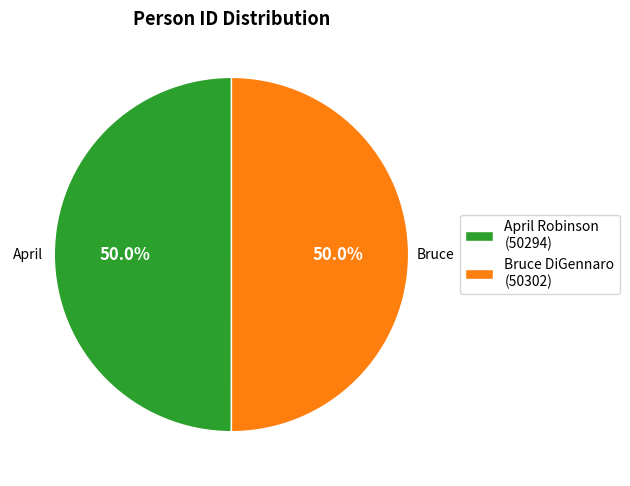

What percentage is NOT represented by Bruce DiGennaro (50302)?

50.0%